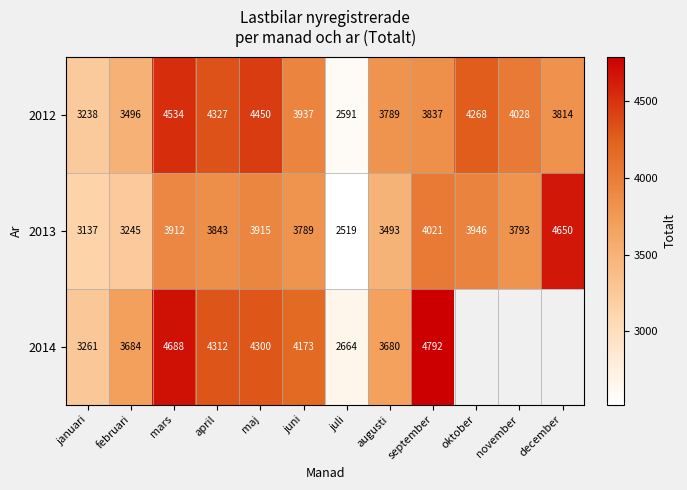

What is the sum of the 2012 values at november and januari?

7266